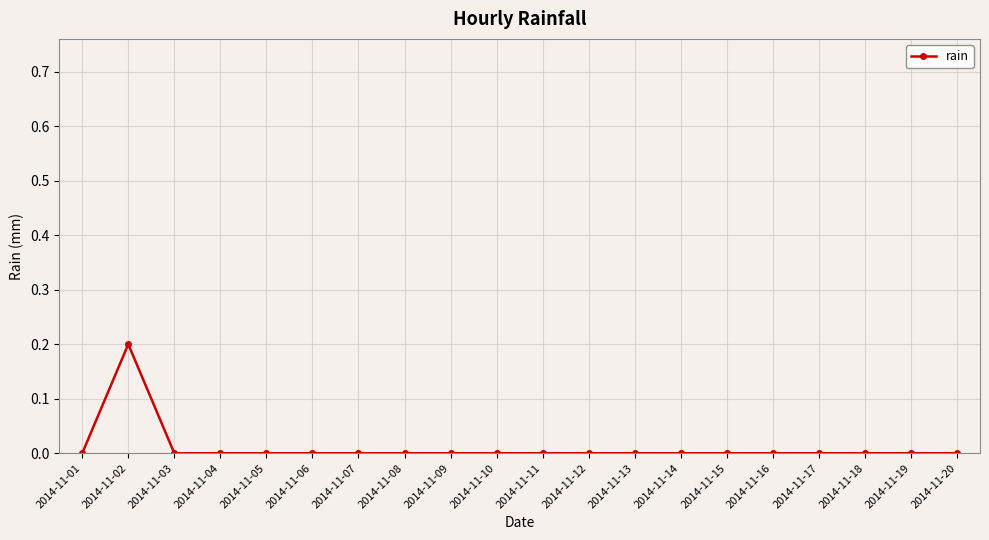

True or false: the data shows 0.1 at 2014-11-06.

False